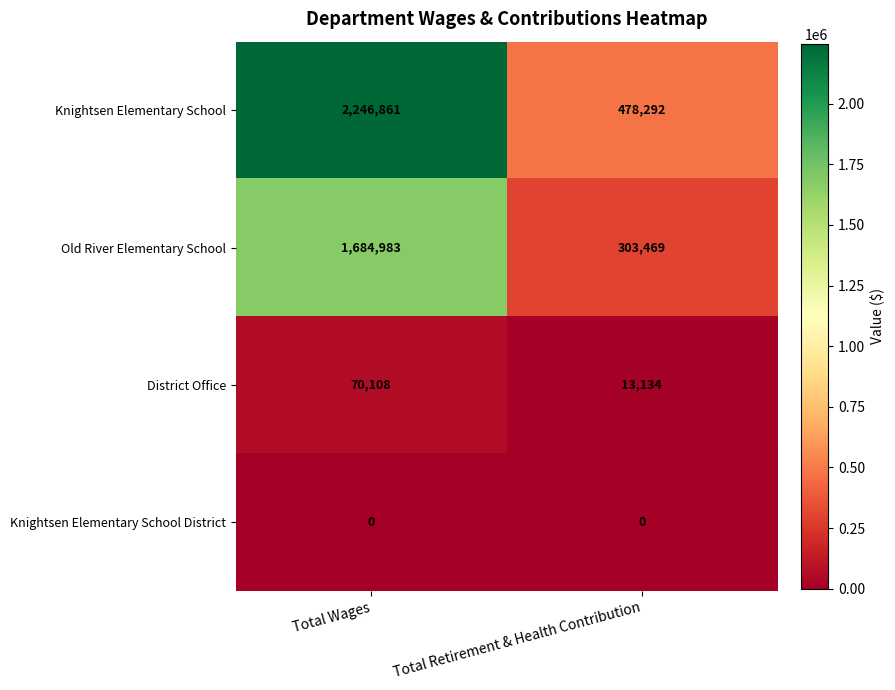

Reading right to left, list all the values displayed in this chart.

Knightsen Elementary School: 478292	2246861
Old River Elementary School: 303469	1684983
District Office: 13134	70108
Knightsen Elementary School District: 0	0